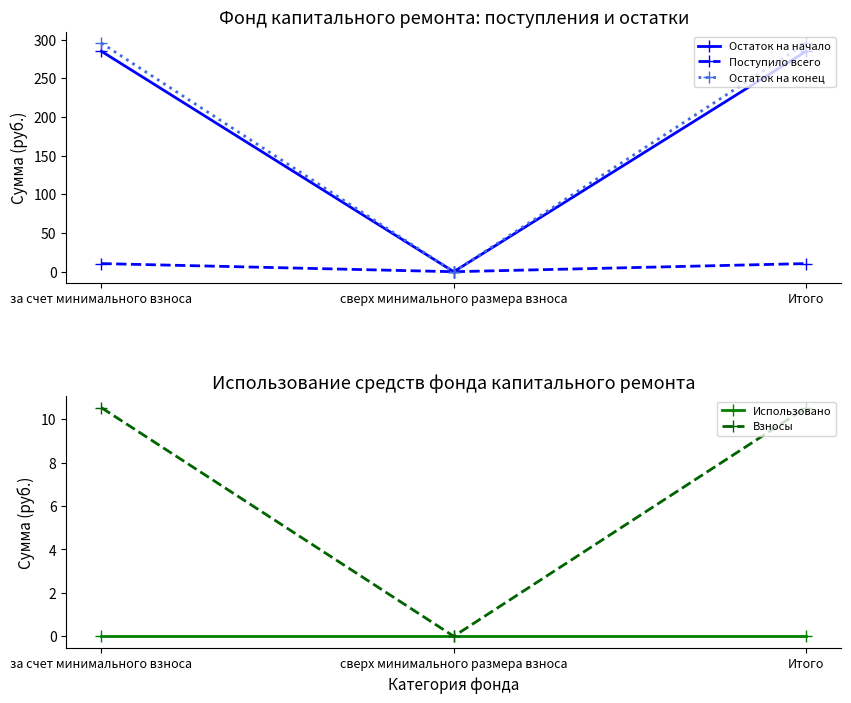

Where is Взносы nearest to the value 5?

сверх минимального размера взноса